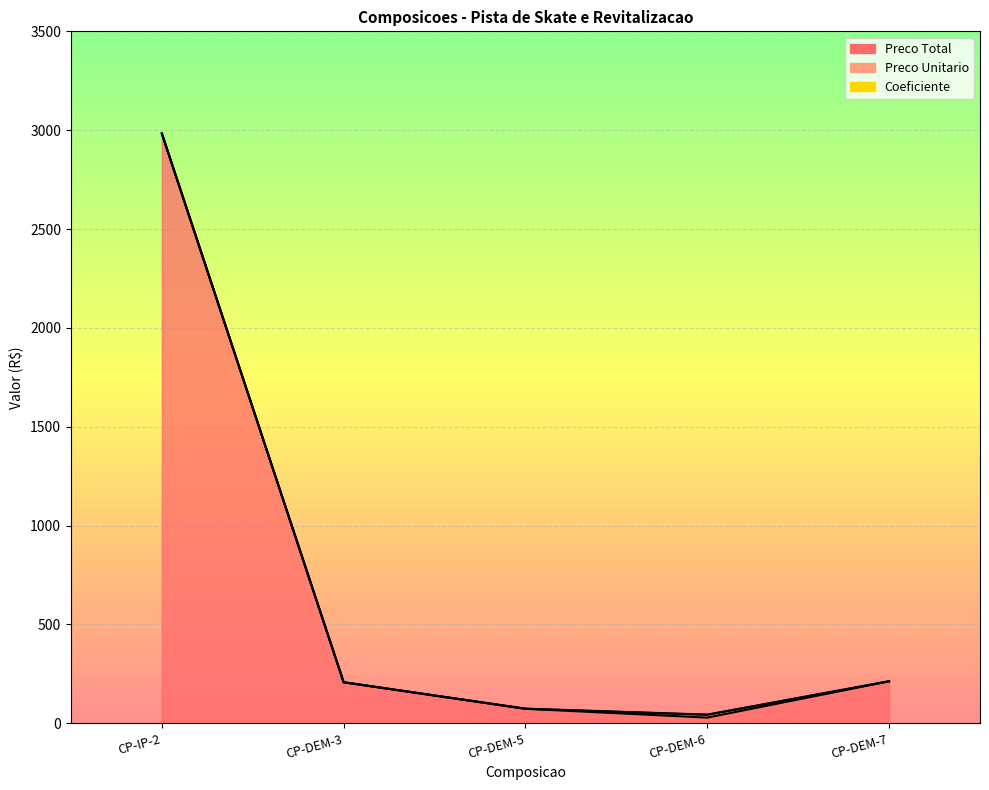

True or false: Preco Unitario has more than 2 points higher than both neighbors.

False